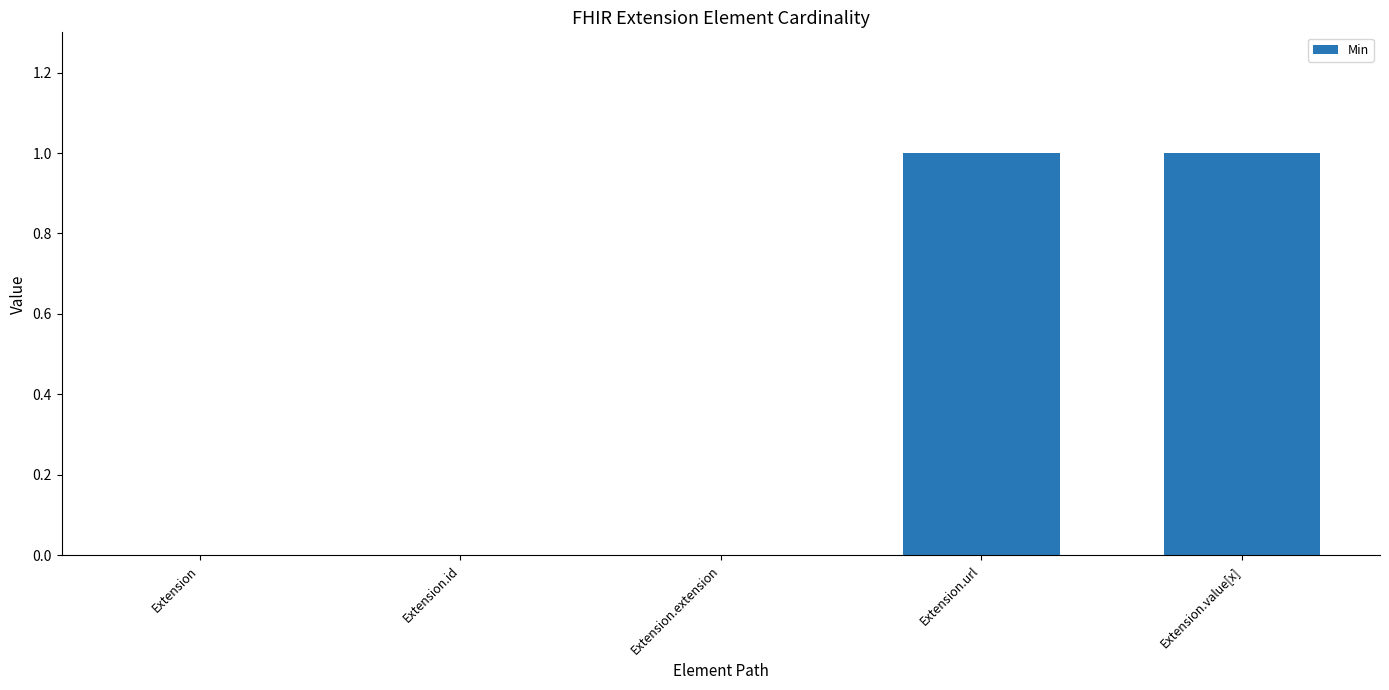

The value at Extension.value[x] is 1. True or false?

True